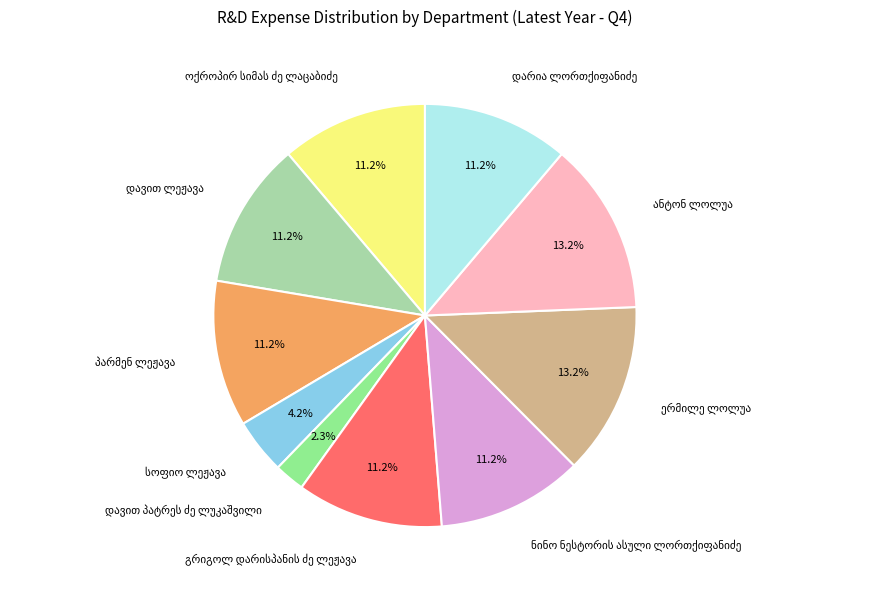

Is there any slice that represents more than half of the pie?

No